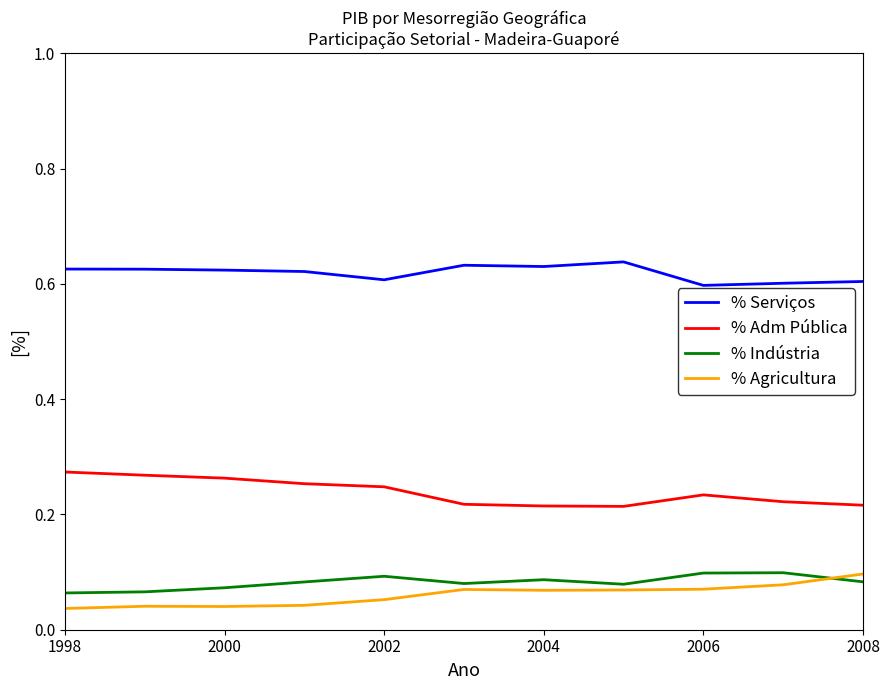

Which series has the largest total across all categories?

% Serviços